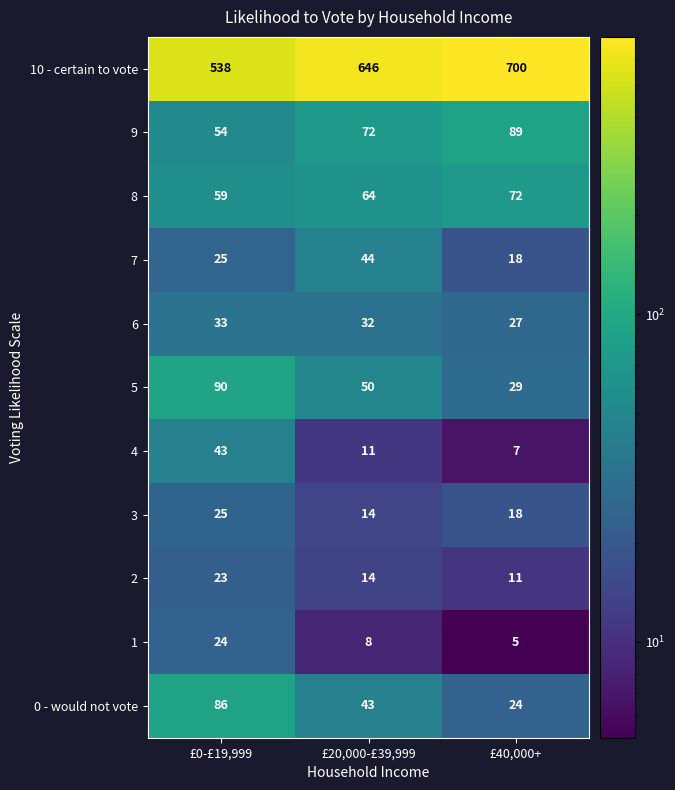

True or false: 4 has a value of 43 at £0-£19,999.

True